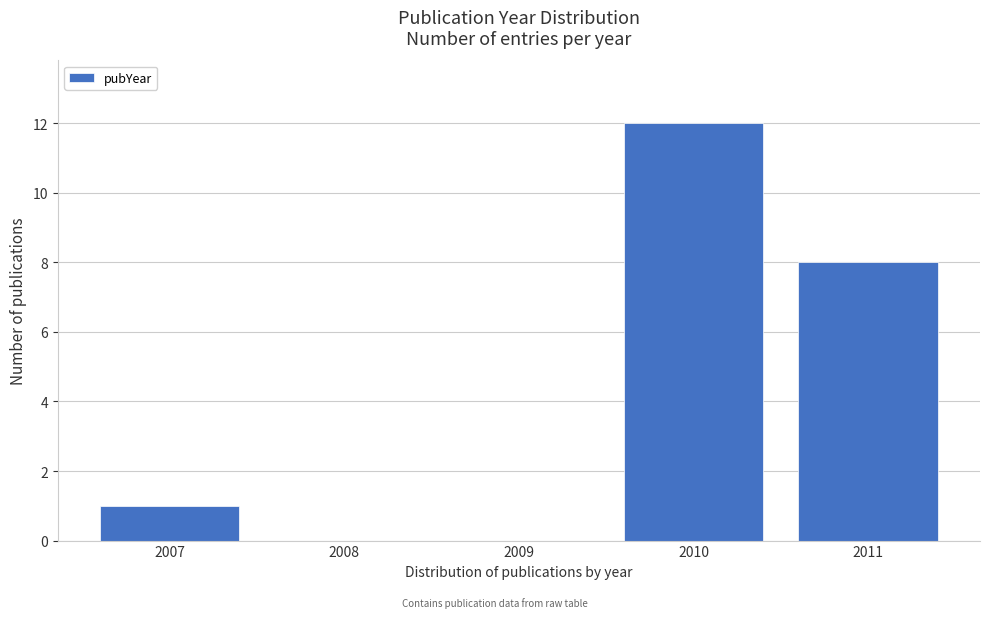

Reading left to right, list all the values displayed in this chart.

2007=1	2008=0	2009=0	2010=12	2011=8